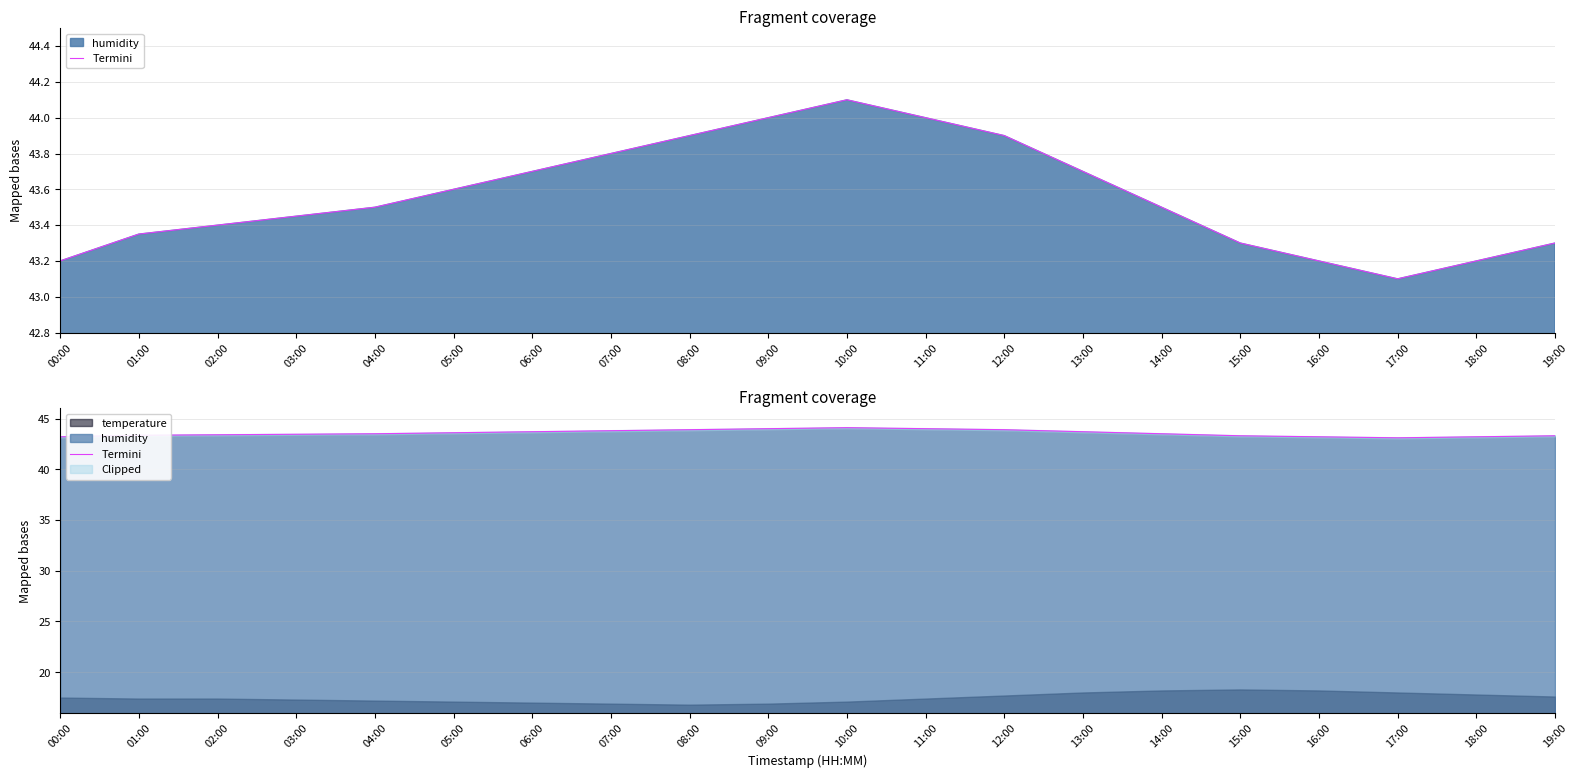

What is the change in value from 10:00 to 16:00?

-0.9